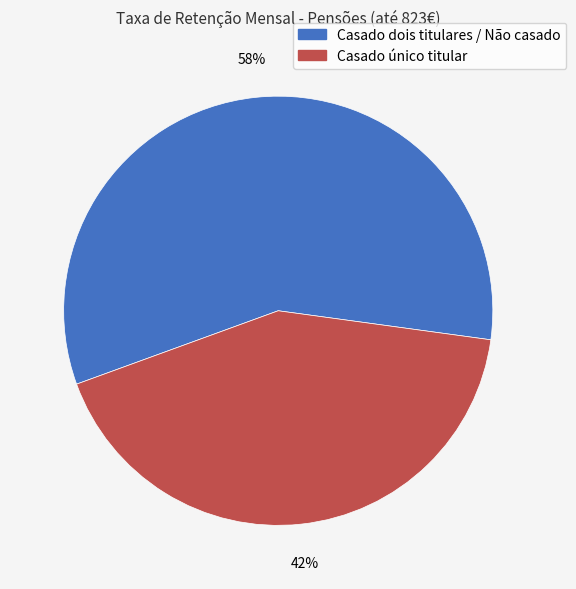

Does any single category account for the majority?

Yes